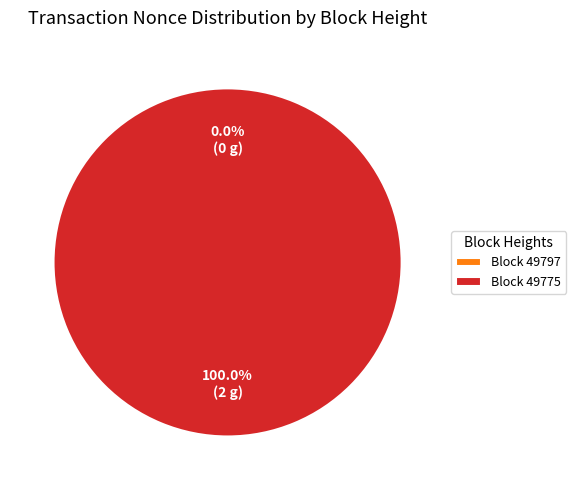

How many slices are in this pie chart?

2